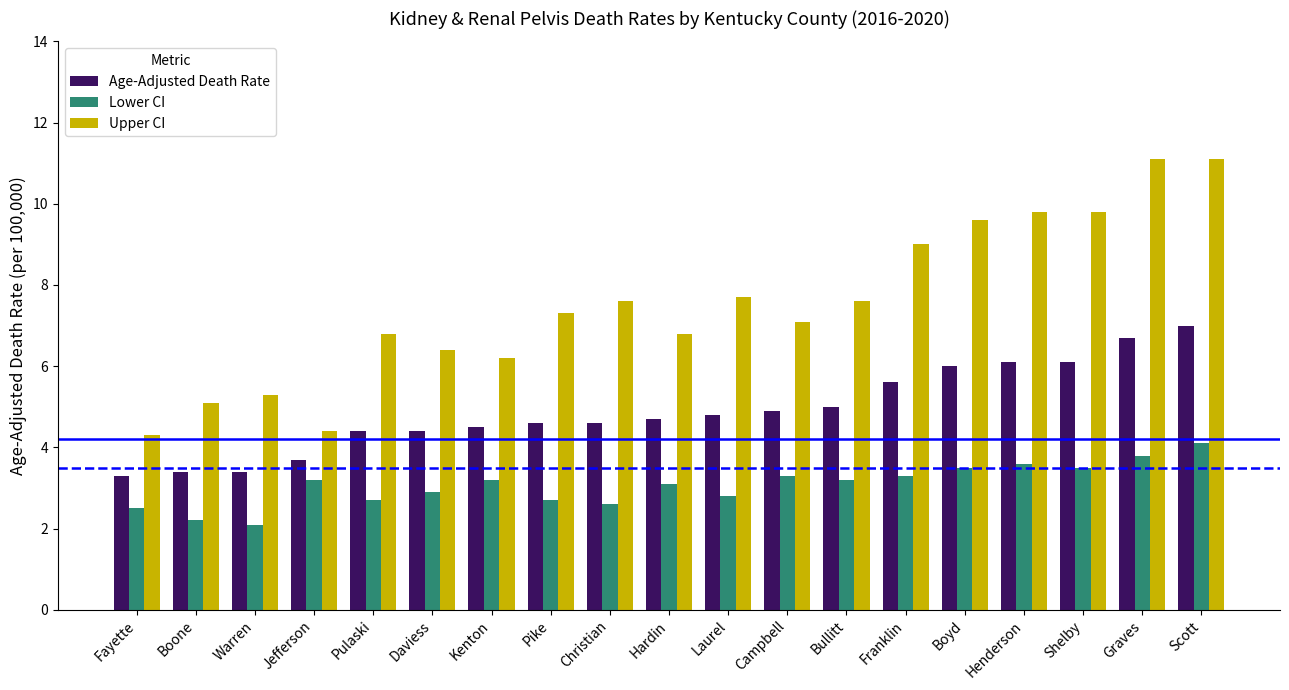

What is the minimum value shown in the chart?

2.1